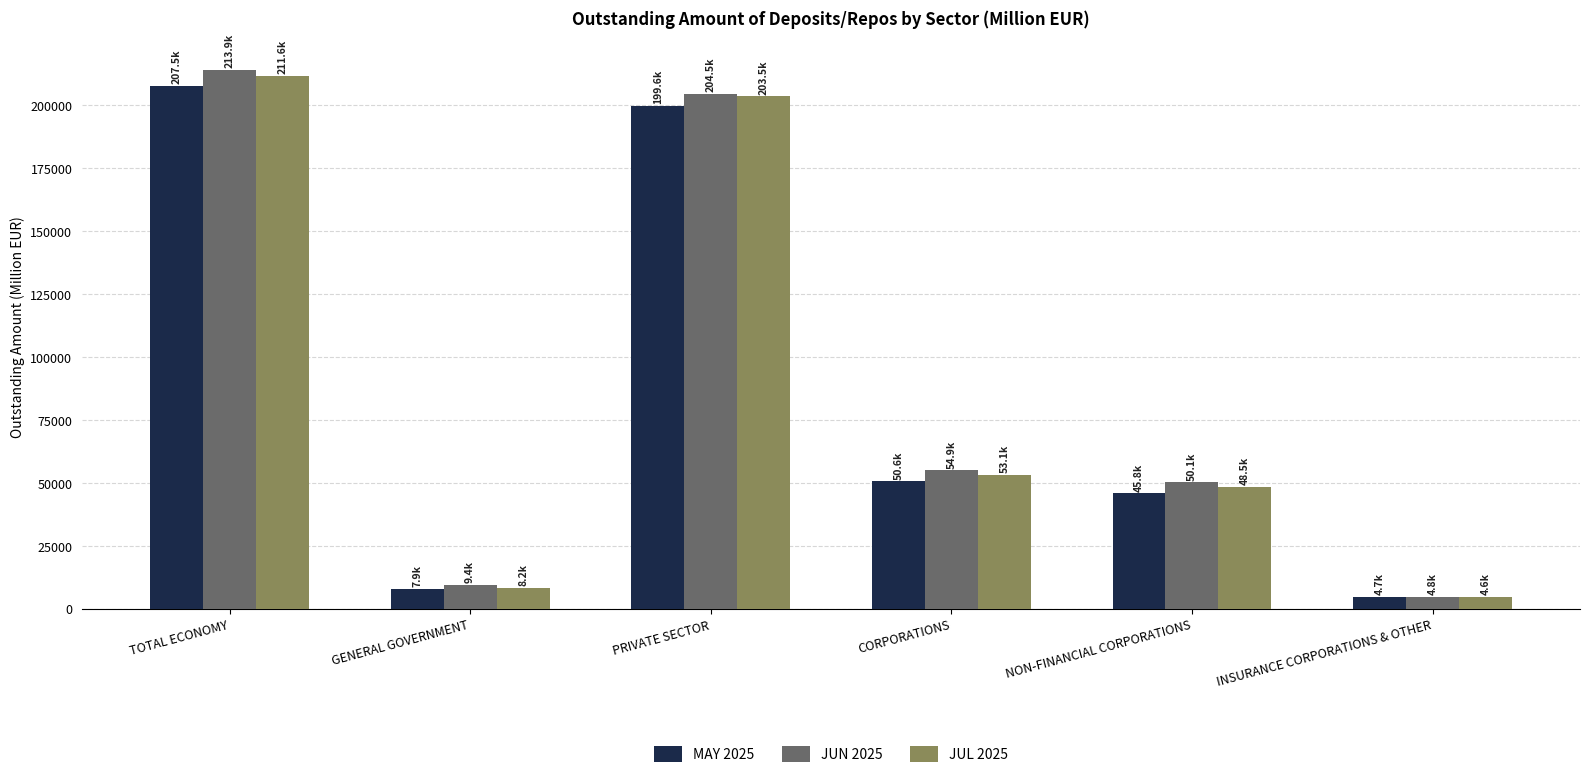

What position from the left is TOTAL ECONOMY?

1